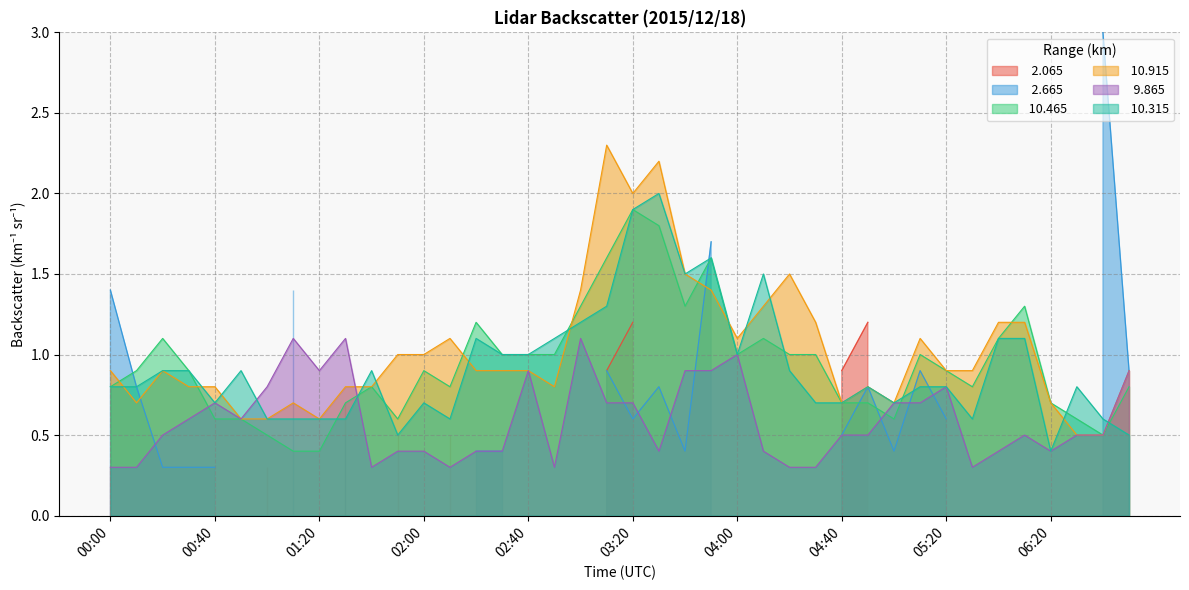

Between 00:40 and 03:10, which series saw the biggest shift?

 10.915